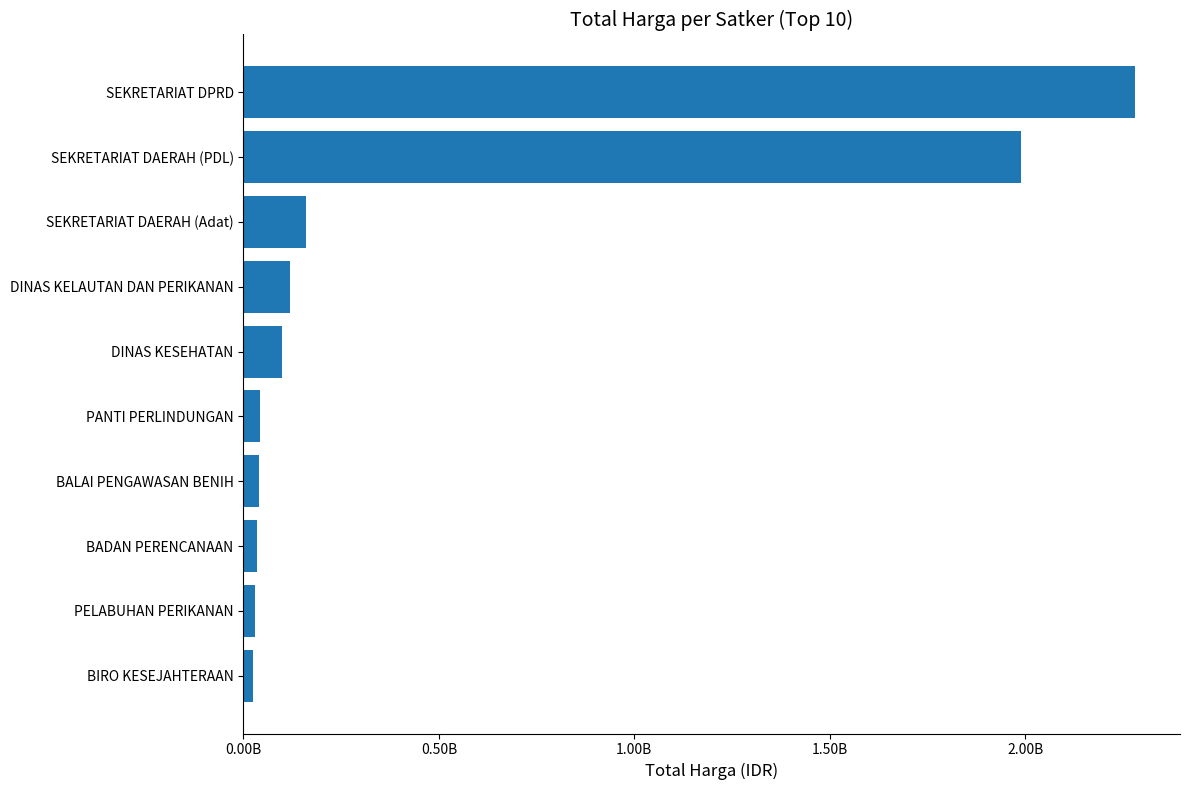

Are the bars horizontal?

Yes